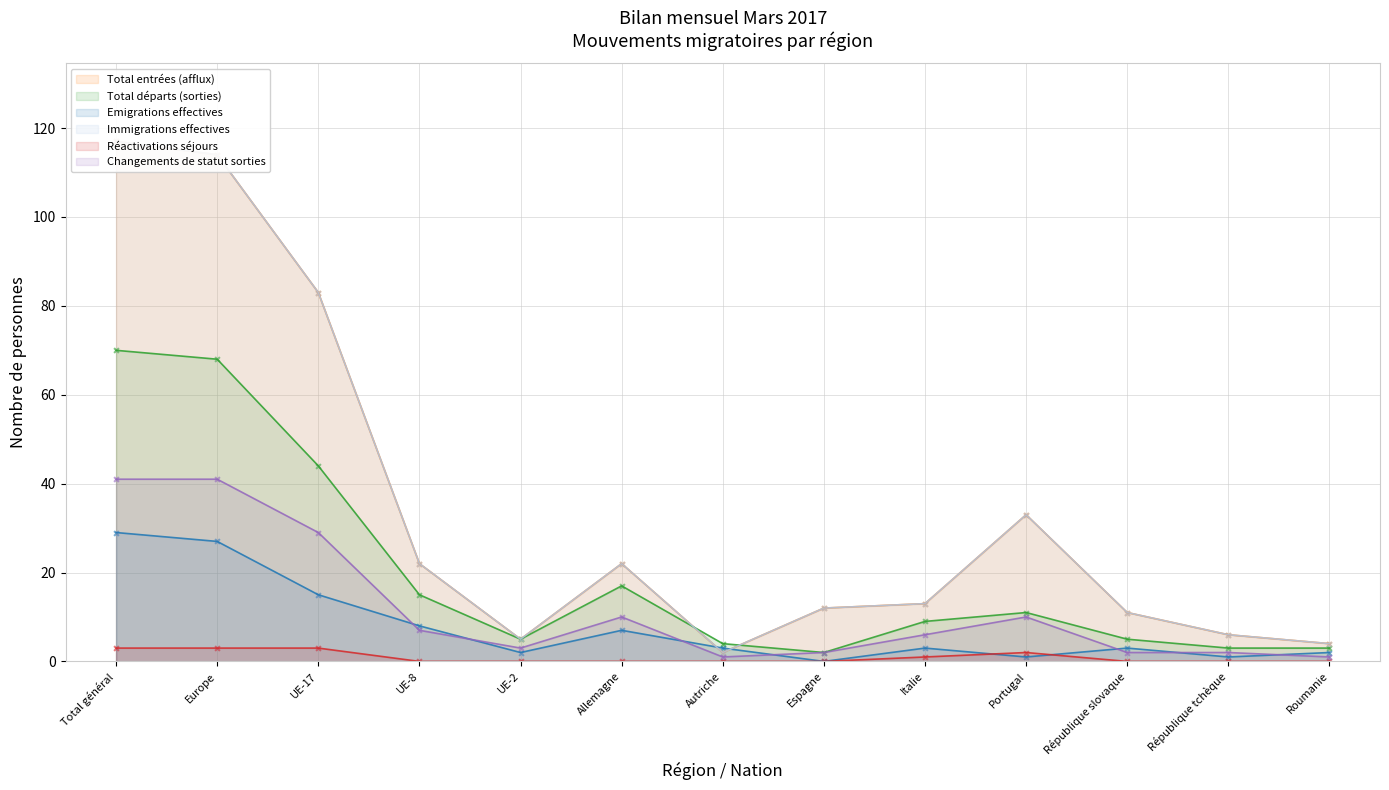

What are all the series names shown in the legend?

Total entrées (afflux), Total départs (sorties), Emigrations effectives, Immigrations effectives, Réactivations séjours, Changements de statut sorties